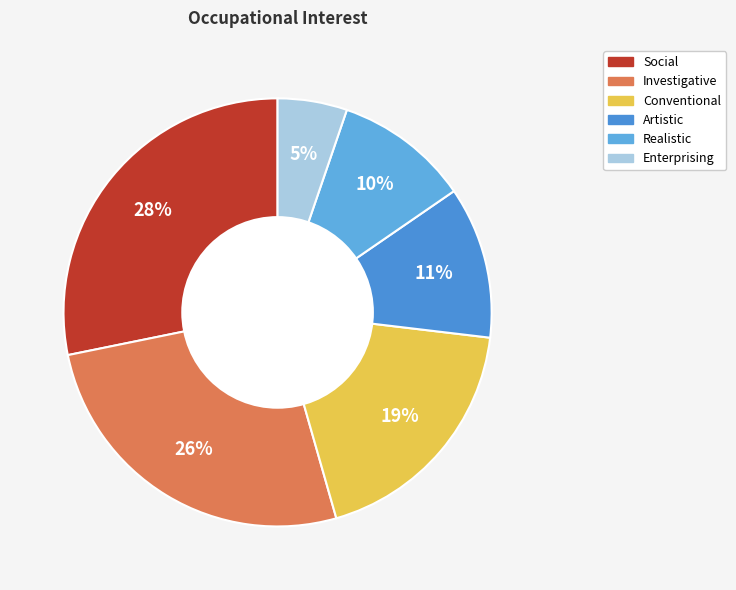

Rank the categories by value from highest to lowest.

Social, Investigative, Conventional, Artistic, Realistic, Enterprising